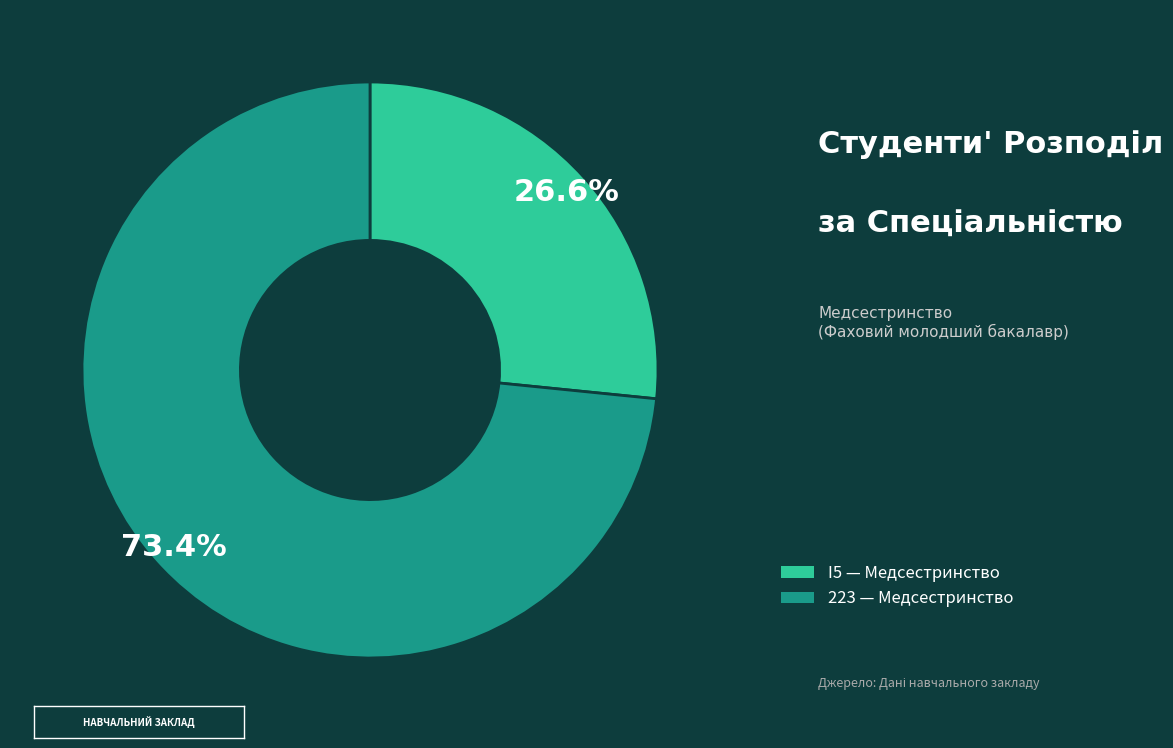

Which has a higher value, 223 or I5?

223